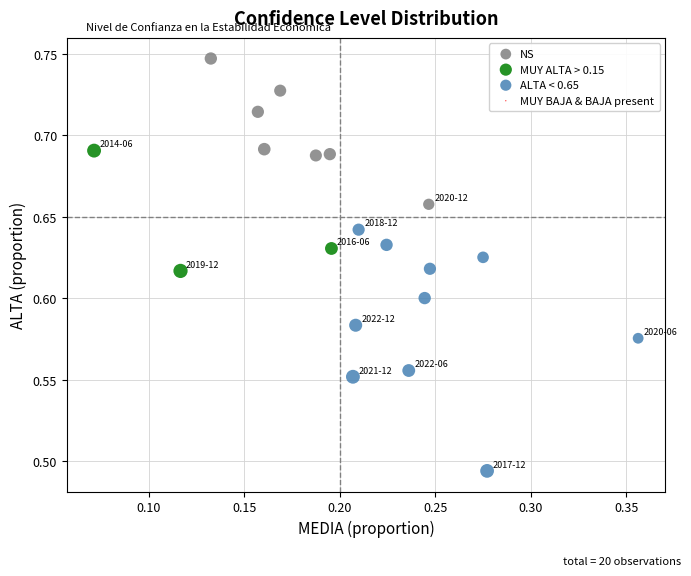

Which series reaches the maximum Y coordinate?

NS